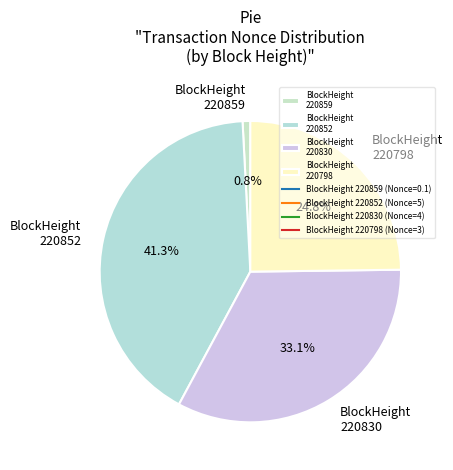

Which category has the smallest portion of the pie?

BlockHeight 220859